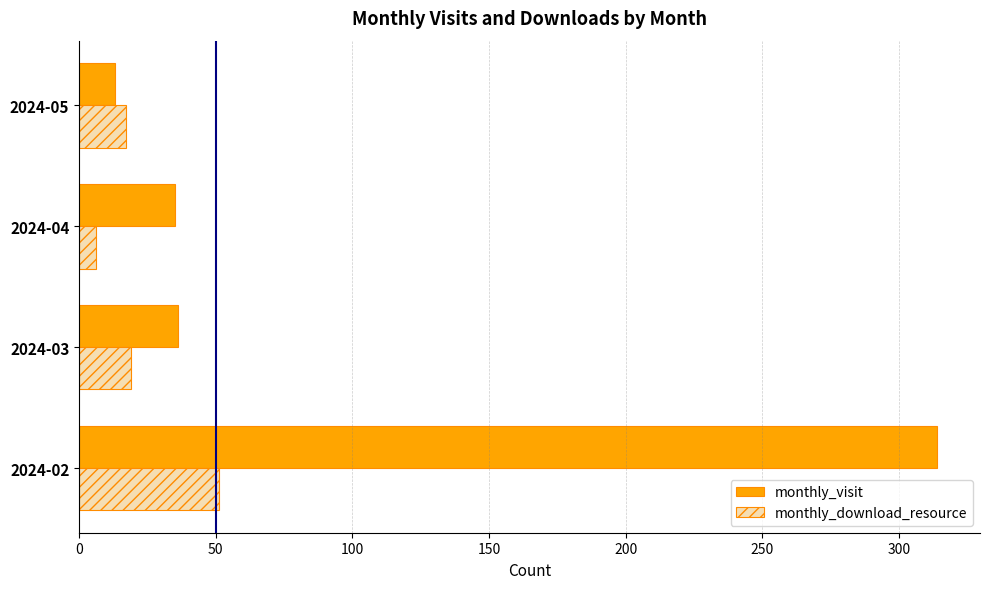

What is the difference between the maximum and minimum values in the monthly_visit series?

301